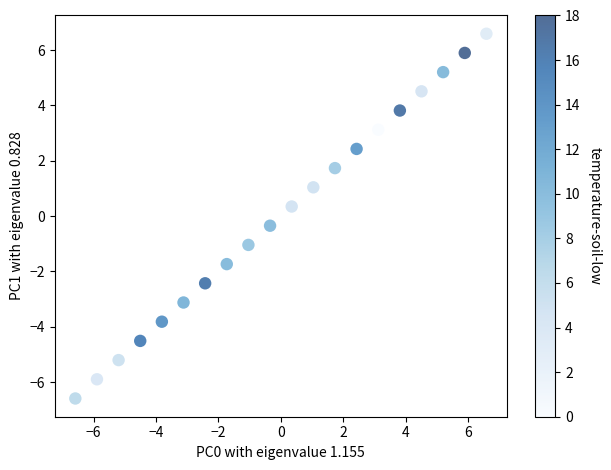

What is the range of X values (max minus min)?

13.2